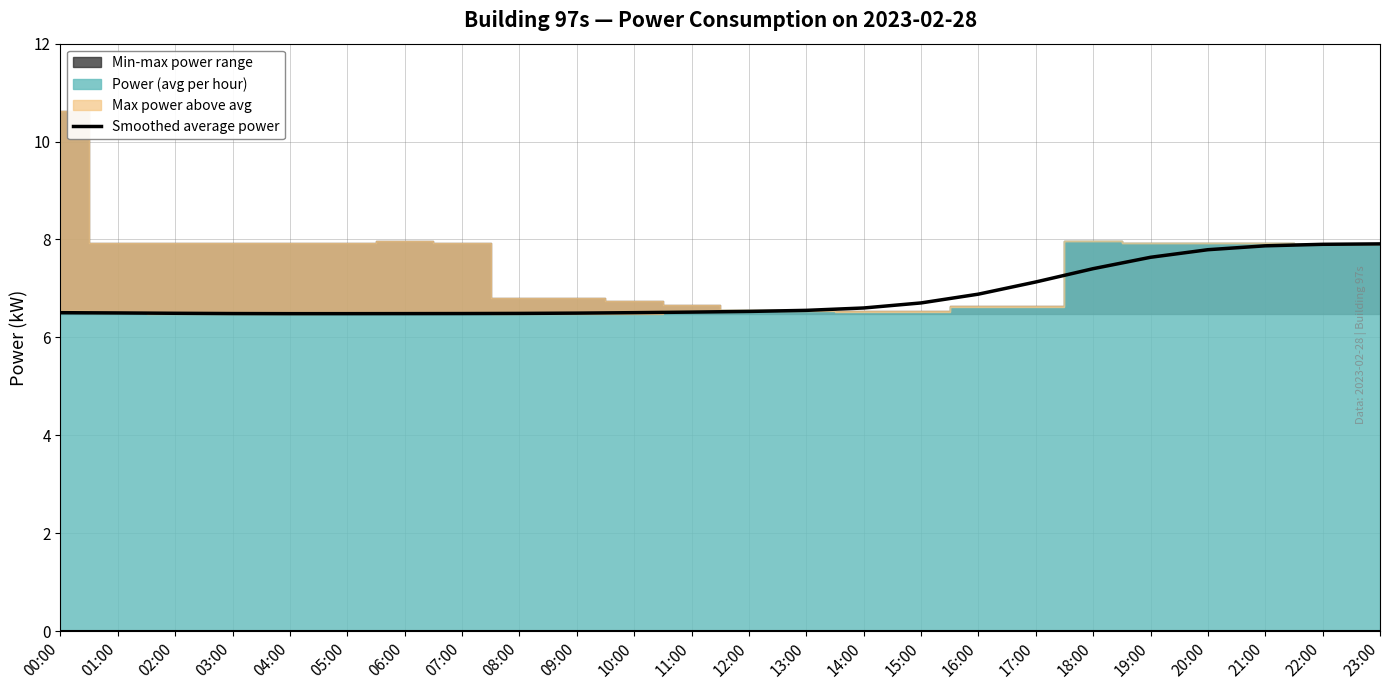

What is the value of the 2nd point from the left?

6.5